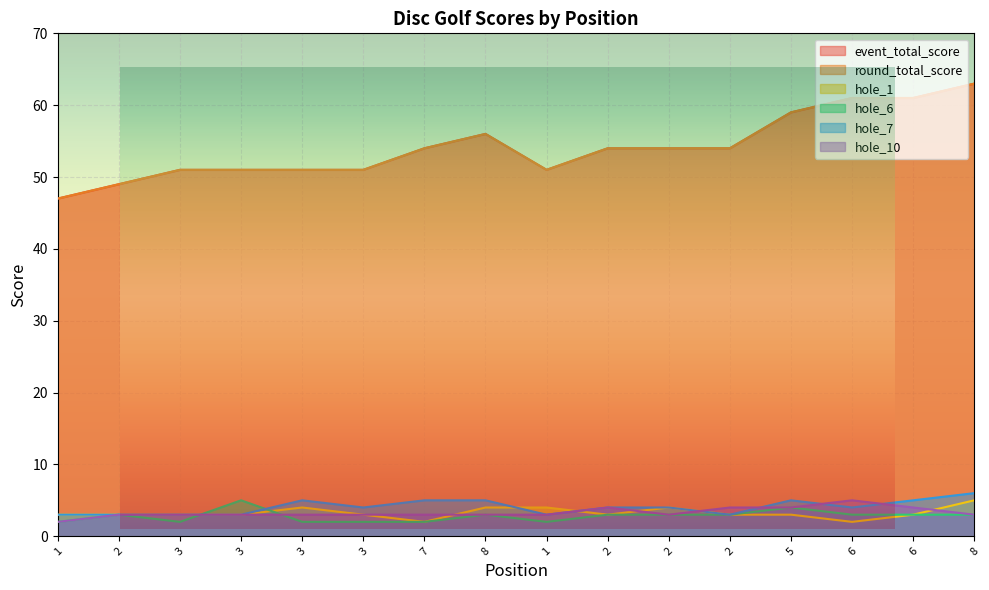

Reading left to right, list all the values displayed in this chart.

event_total_score: 1=47	2=49	3=51	3=51	3=51	3=51	7=54	8=56	1=51	2=54	2=54	2=54	5=59	6=61	6=61	8=63
round_total_score: 1=47	2=49	3=51	3=51	3=51	3=51	7=54	8=56	1=51	2=54	2=54	2=54	5=59	6=61	6=61	8=63
hole_1: 1=3	2=3	3=3	3=3	3=4	3=3	7=2	8=4	1=4	2=3	2=4	2=3	5=3	6=2	6=3	8=5
hole_6: 1=2	2=3	3=2	3=5	3=2	3=2	7=2	8=3	1=2	2=3	2=3	2=3	5=4	6=3	6=3	8=3
hole_7: 1=3	2=3	3=3	3=3	3=5	3=4	7=5	8=5	1=3	2=4	2=4	2=3	5=5	6=4	6=5	8=6
hole_10: 1=2	2=3	3=3	3=3	3=3	3=3	7=3	8=3	1=3	2=4	2=3	2=4	5=4	6=5	6=4	8=3